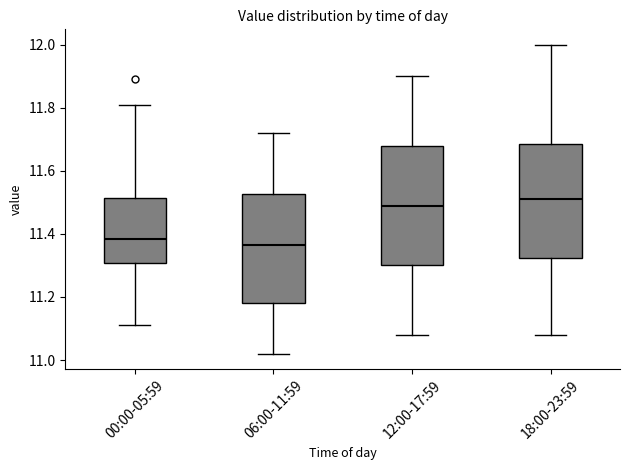

Reading left to right, transcribe this box plot: for each box, give where its median line is, the range the box spans, and where its two whiskers end, as read against the y-axis. The values are not printed on the chart, so give them approximately, as read against the axis.

00:00-05:59: median 11.38, box 11.30 to 11.52, whiskers 11.12 to 11.82
06:00-11:59: median 11.36, box 11.18 to 11.52, whiskers 11.02 to 11.72
12:00-17:59: median 11.50, box 11.30 to 11.68, whiskers 11.08 to 11.90
18:00-23:59: median 11.52, box 11.32 to 11.68, whiskers 11.08 to 12.00